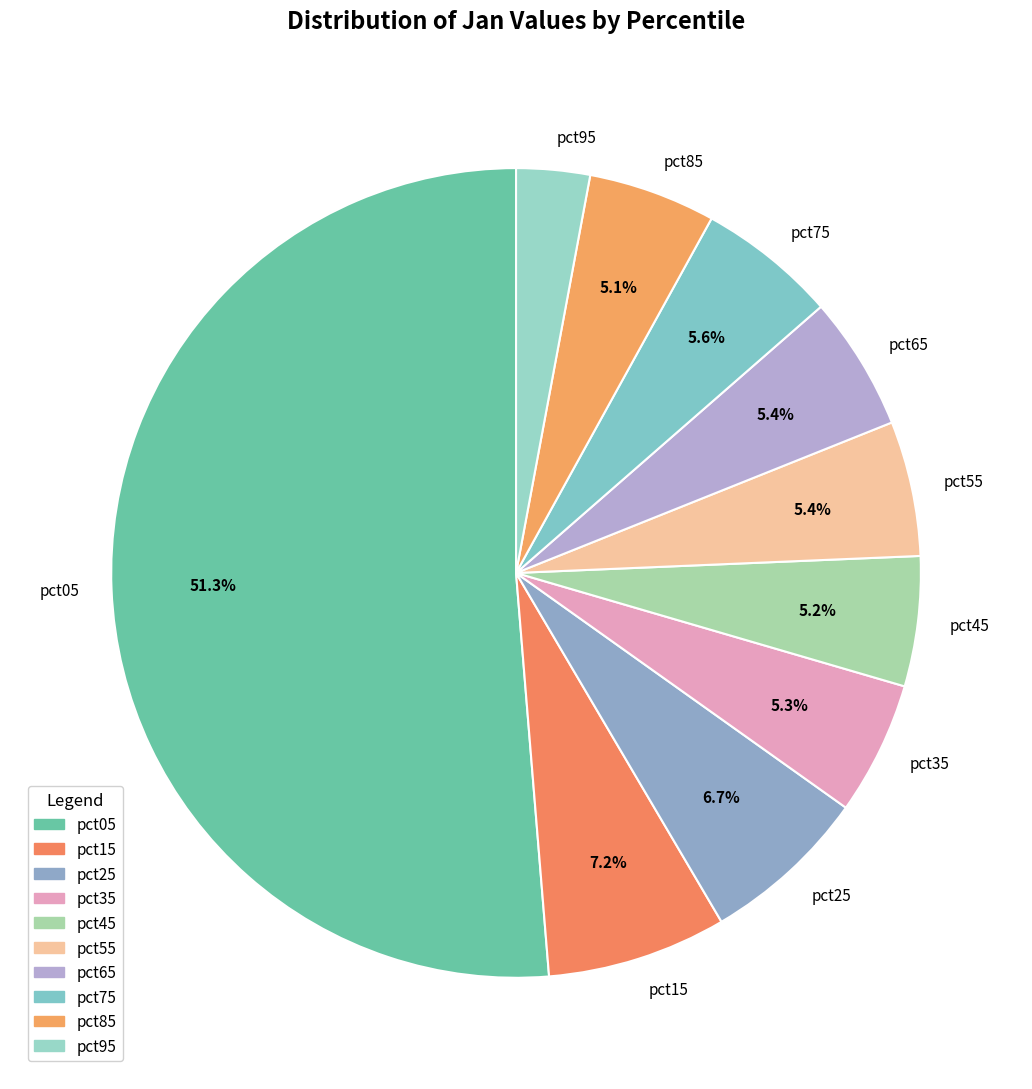

Which slice represents more than half of the pie?

pct05